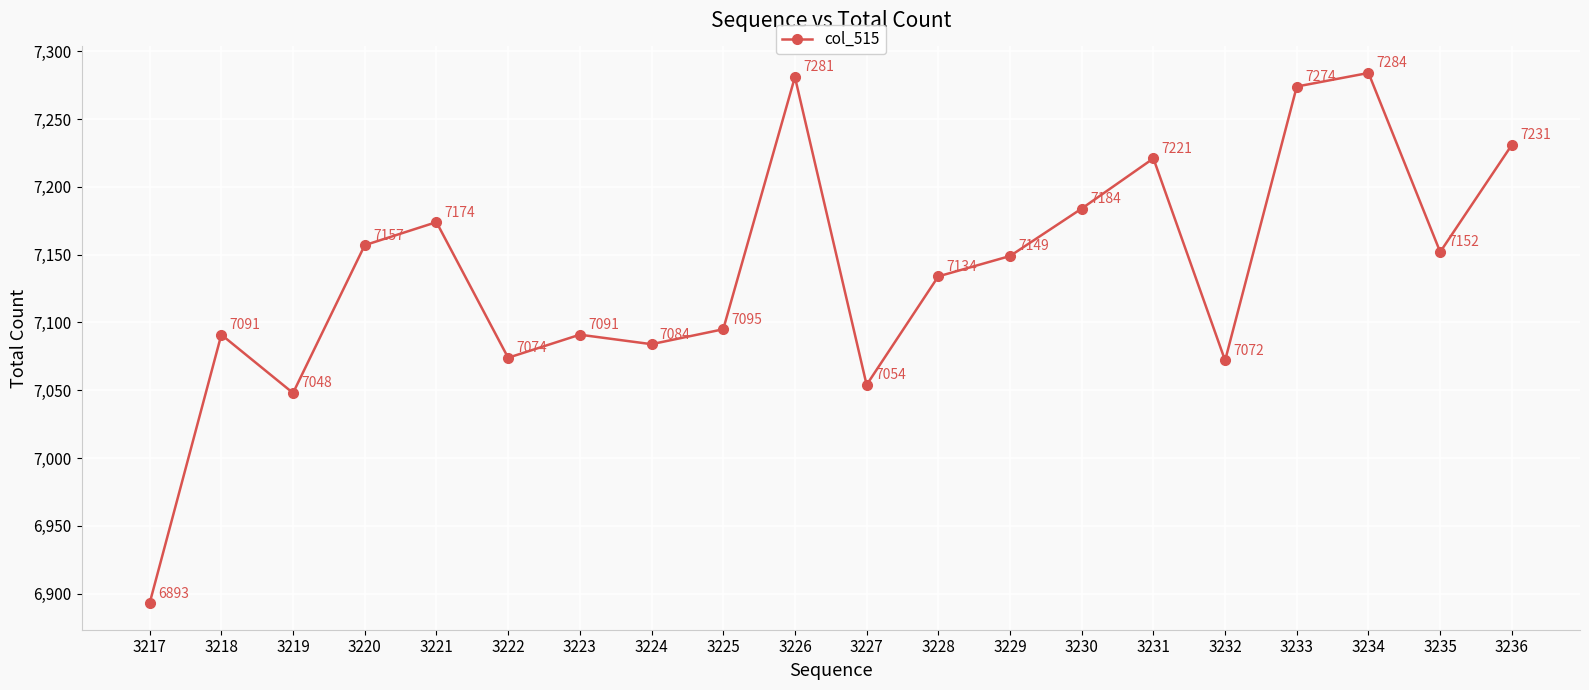

Approximately how many times larger is the value at 3229 compared to 3227?

1.0